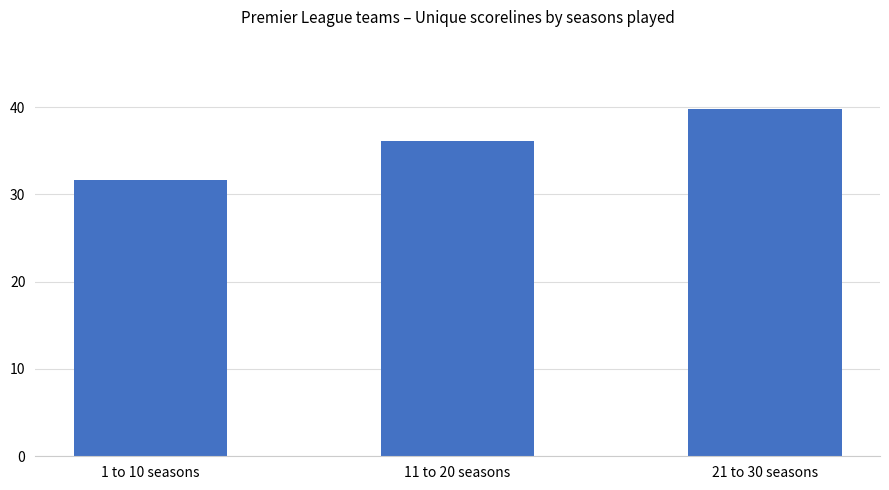

The chart shows a value of 31.6 at 1 to 10 seasons. True or false?

True